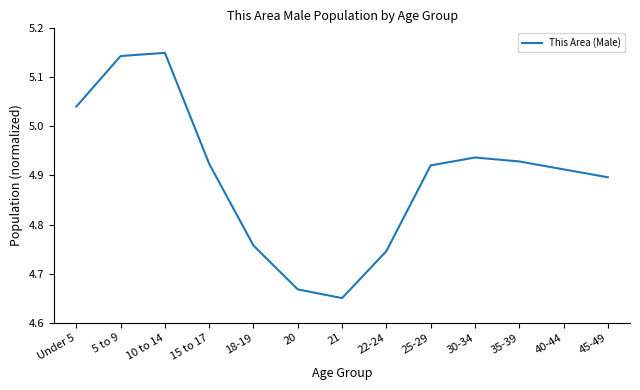

Where is the data nearest to the value 4?

21